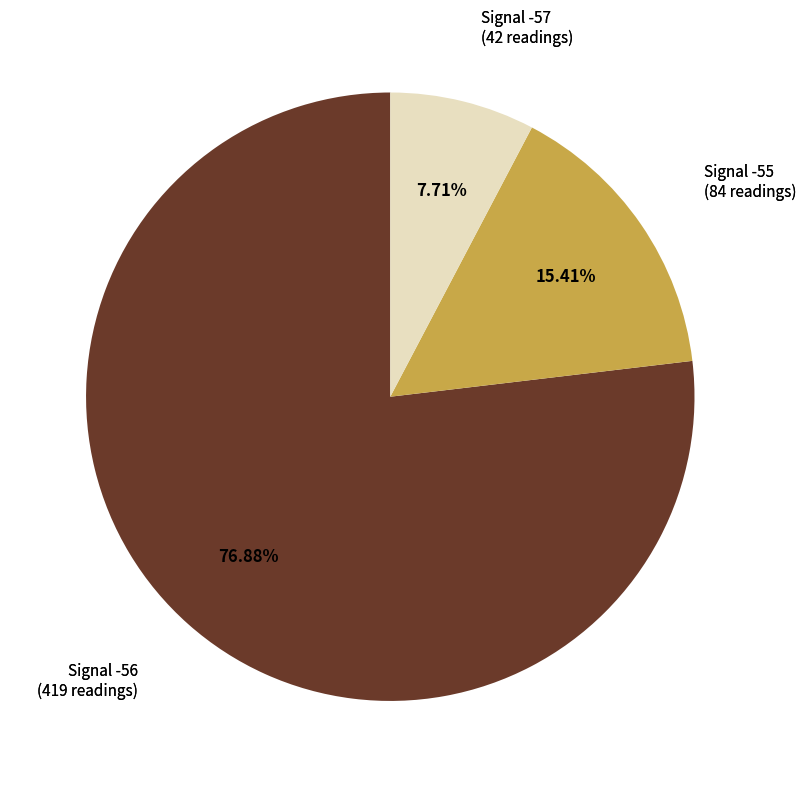

Is there any slice that represents more than half of the pie?

Yes